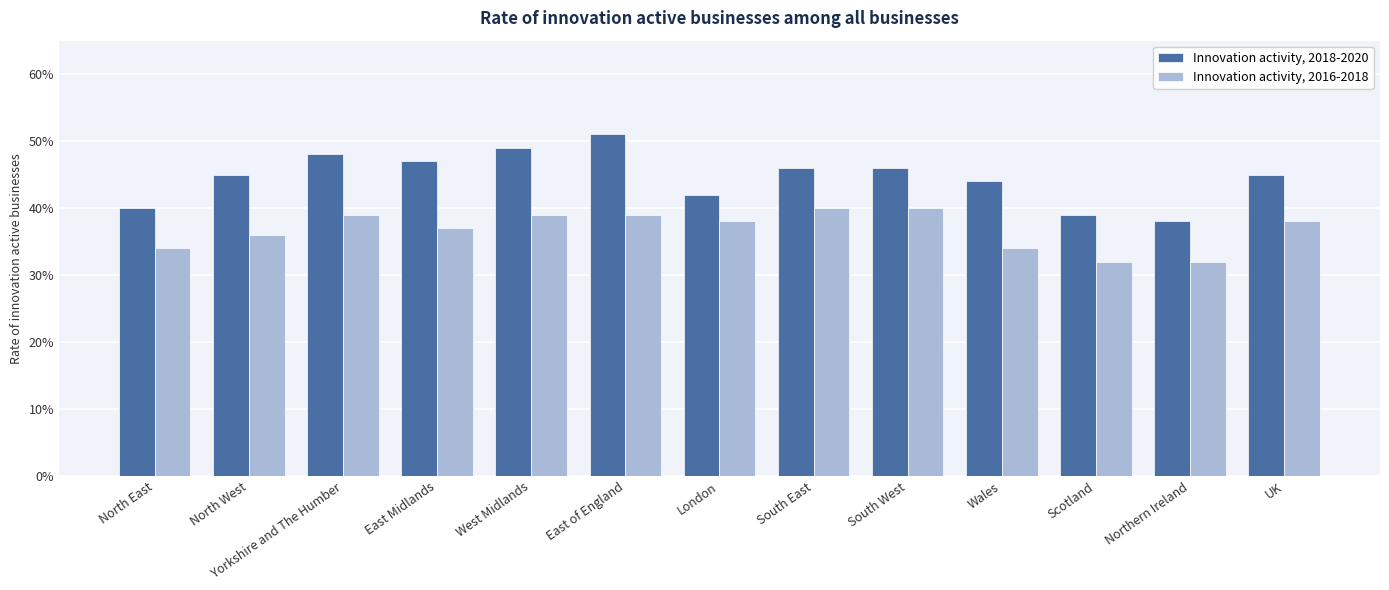

Rank the series by their average value, from lowest to highest.

Innovation activity, 2016-2018, Innovation activity, 2018-2020